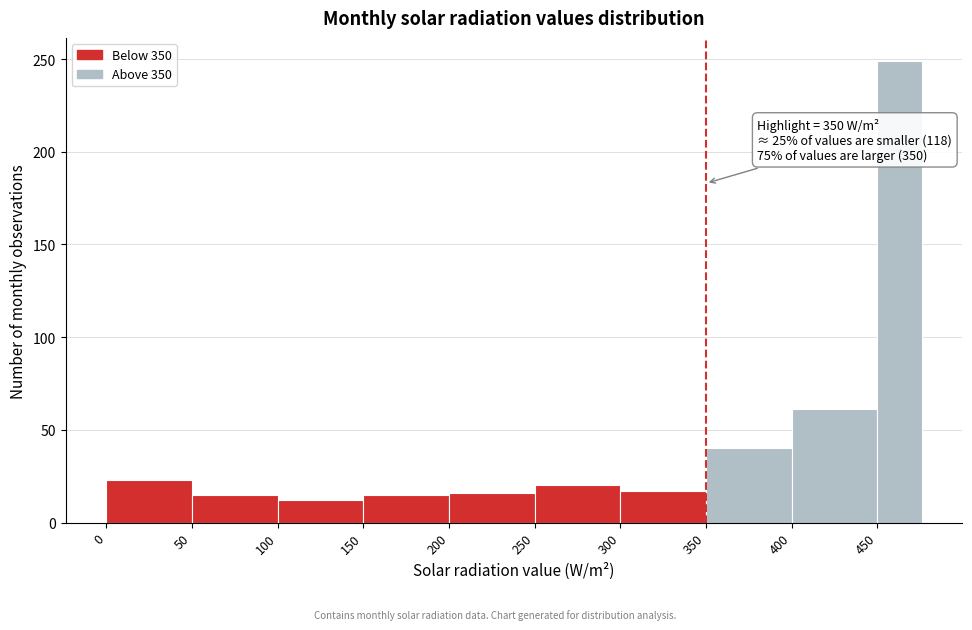

Which range on the x-axis has the tallest bar?

450 to 475